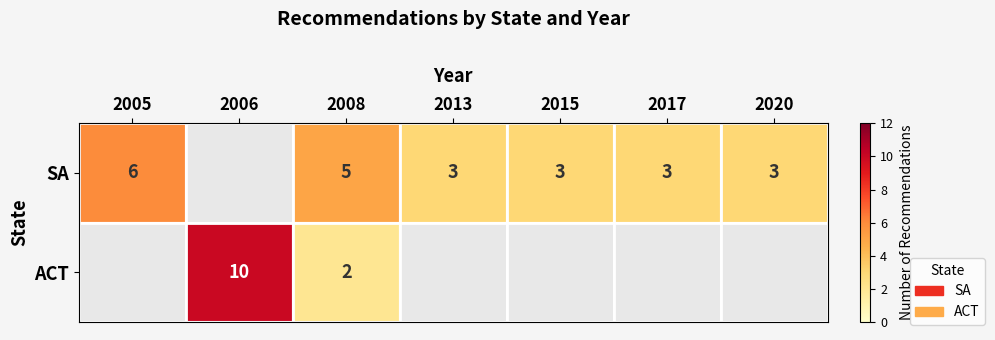

The ACT series shows 17 at 2006. True or false?

False